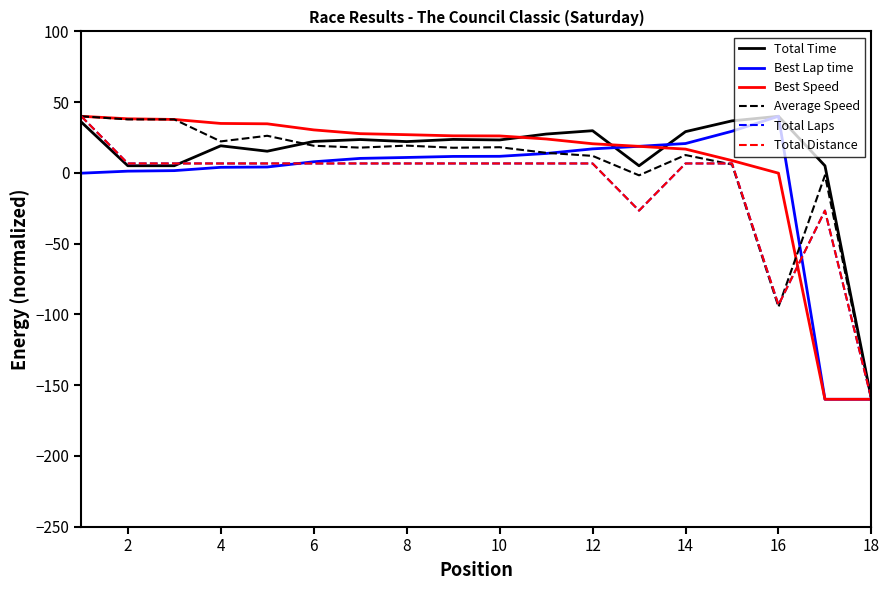

What is the average value of the Total Distance series?

-10.0